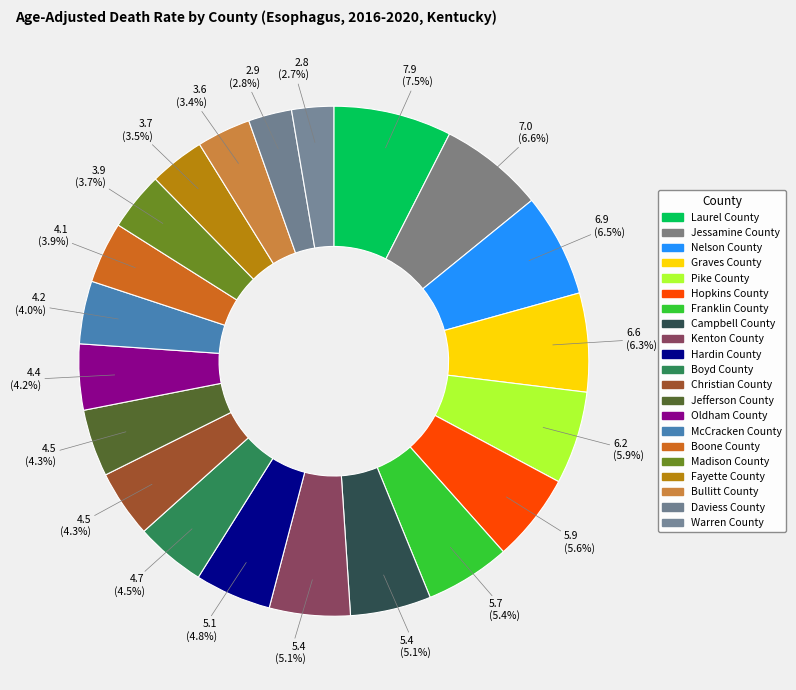

Does Kenton County represent more than half of the total?

No